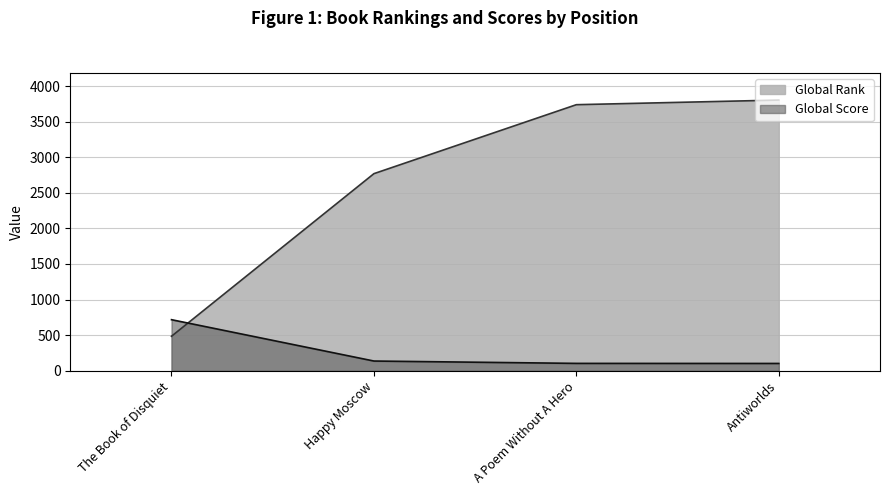

What is the sum of the Global Score values at Happy Moscow and A Poem Without A Hero?

239